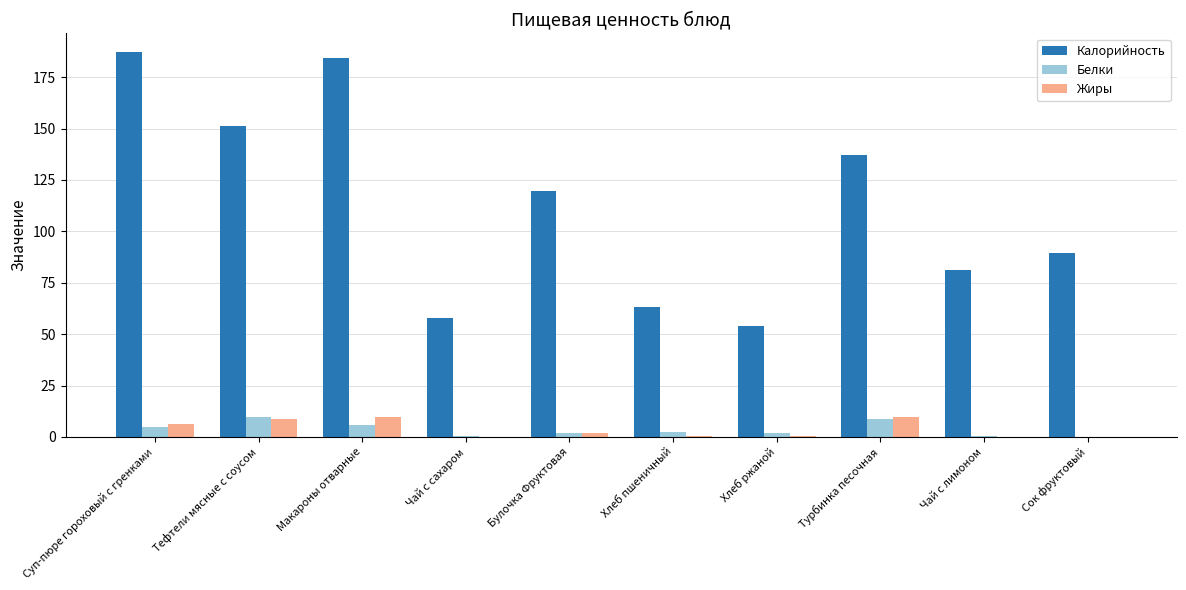

Which category has the highest value in the Калорийность series?

Суп-пюре гороховый с гренками